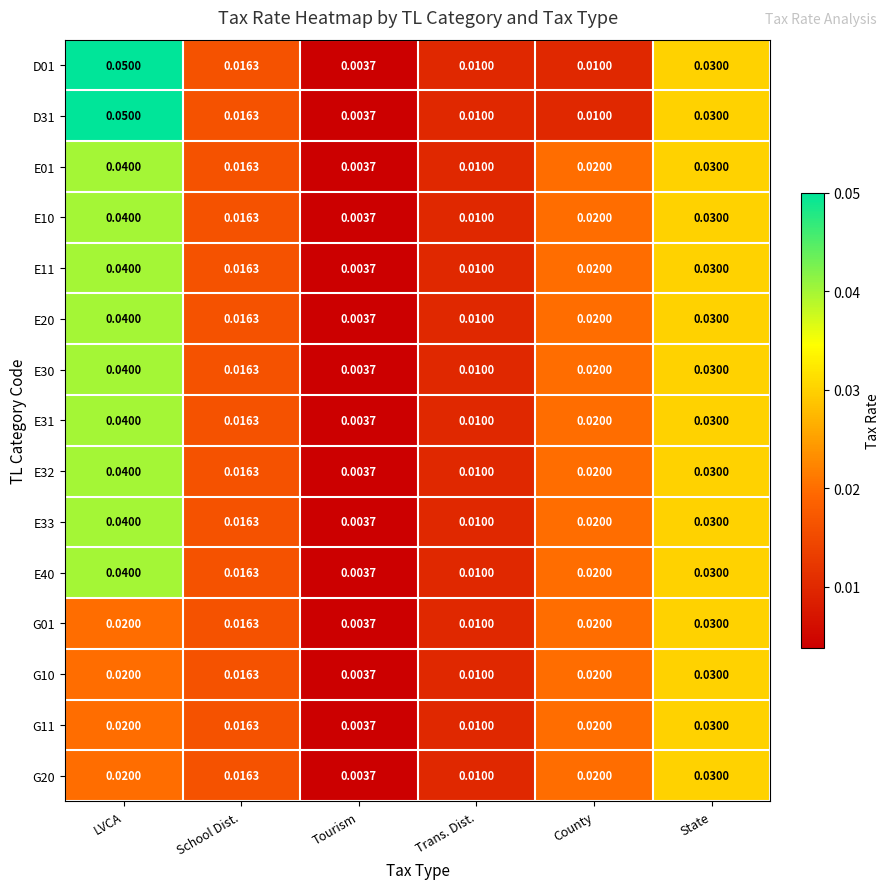

At which label is E10 closest to 0?

Tourism